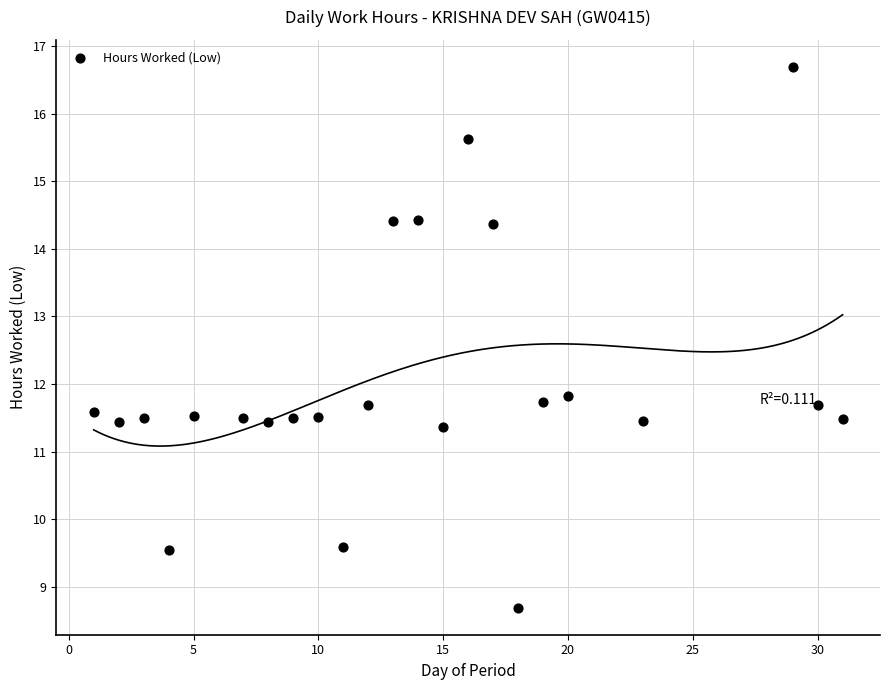

What is the range of X values (max minus min)?

30.0